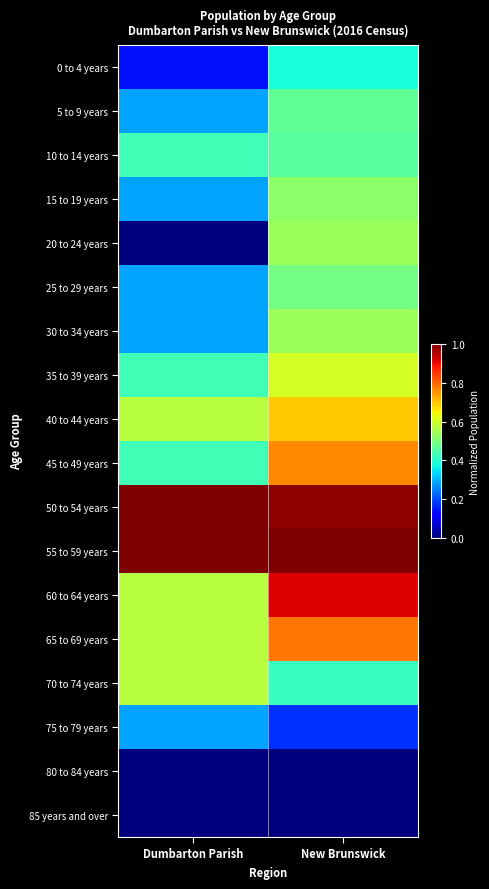

What is the spread (max minus min) of values at Dumbarton Parish?

1.0